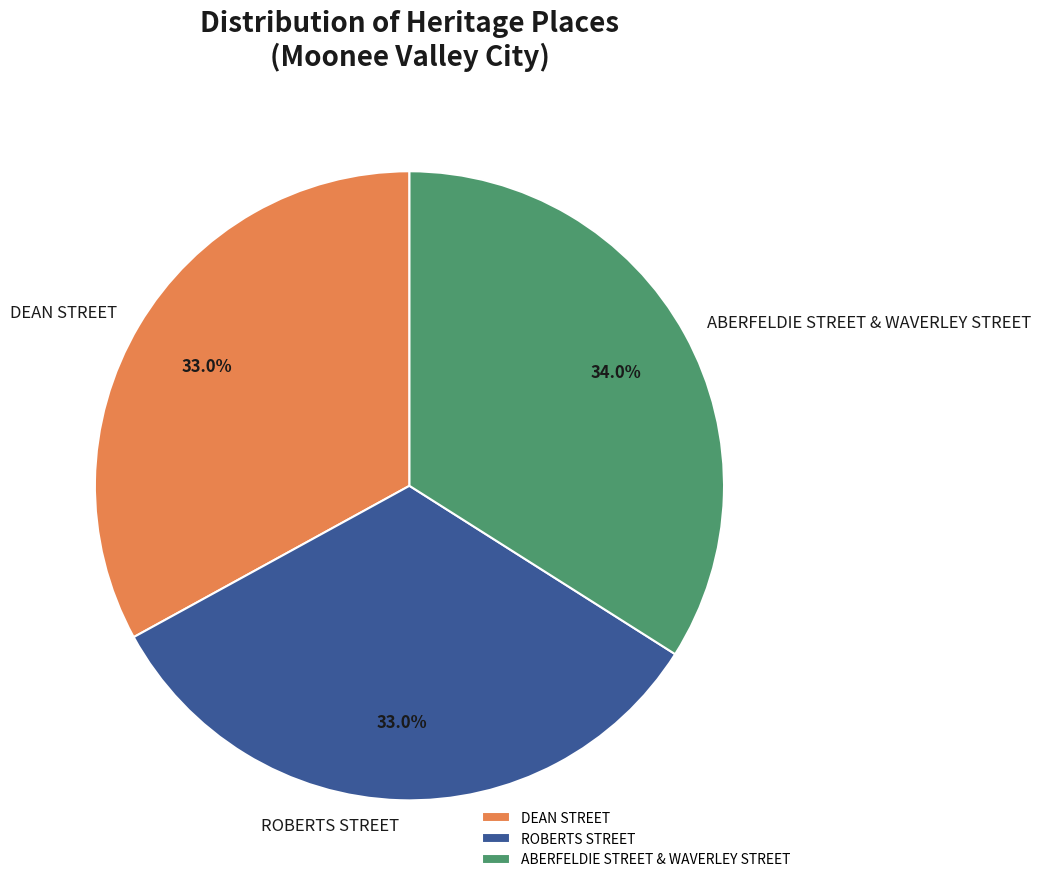

To the nearest percent, what percentage of the pie is DEAN STREET?

33%